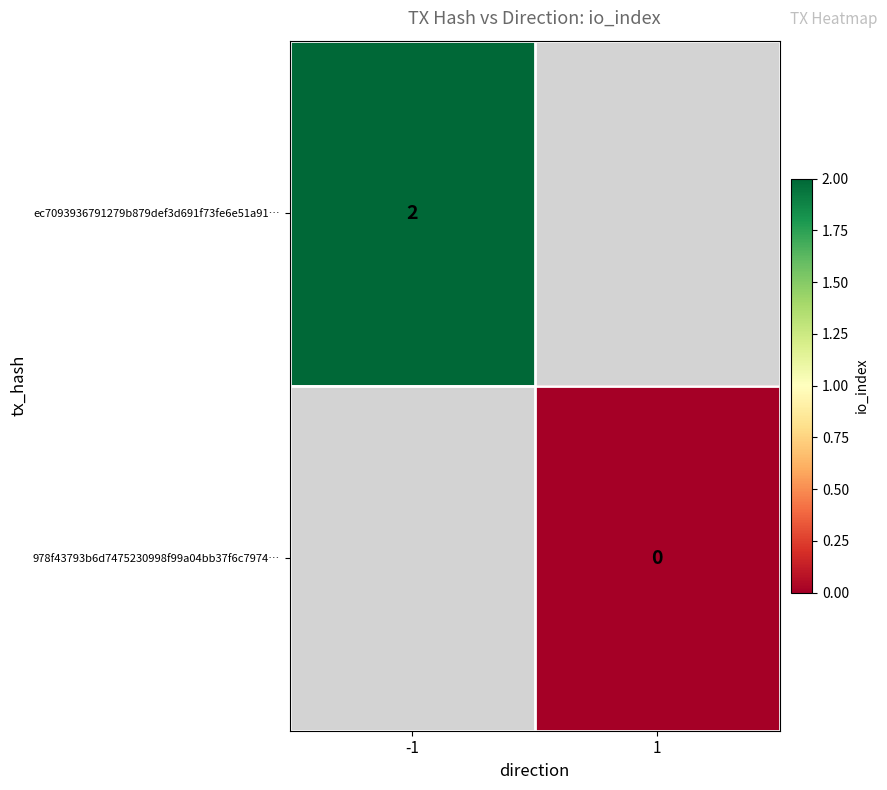

The value of ec7093936791279b879def3d691f73fe6e51a91… at -1 is 3. True or false?

False